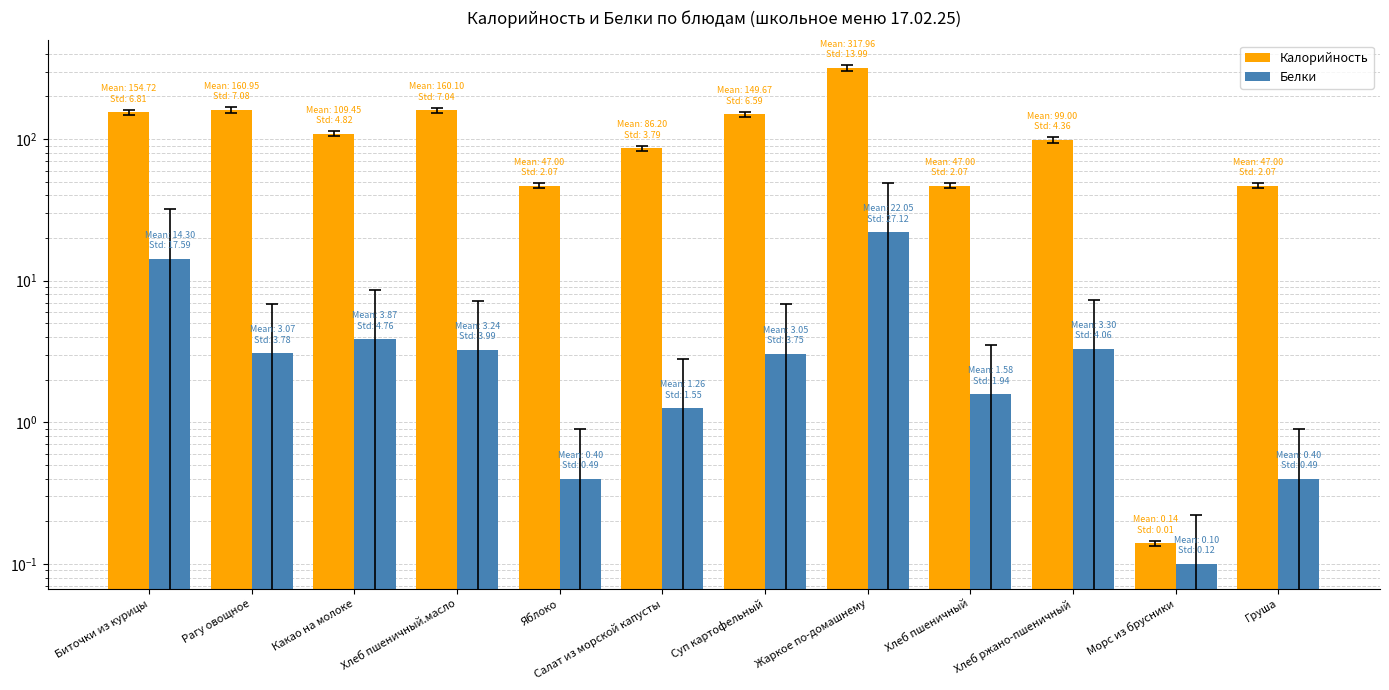

Reading left to right, extract all data points from this chart.

Калорийность: 154.7	160.9	109.5	160.1	47.0	86.2	149.7	318.0	47.0	99.0	0.1	47.0
Белки: 14.3	3.1	3.9	3.2	0.4	1.3	3.0	22.1	1.6	3.3	0.1	0.4